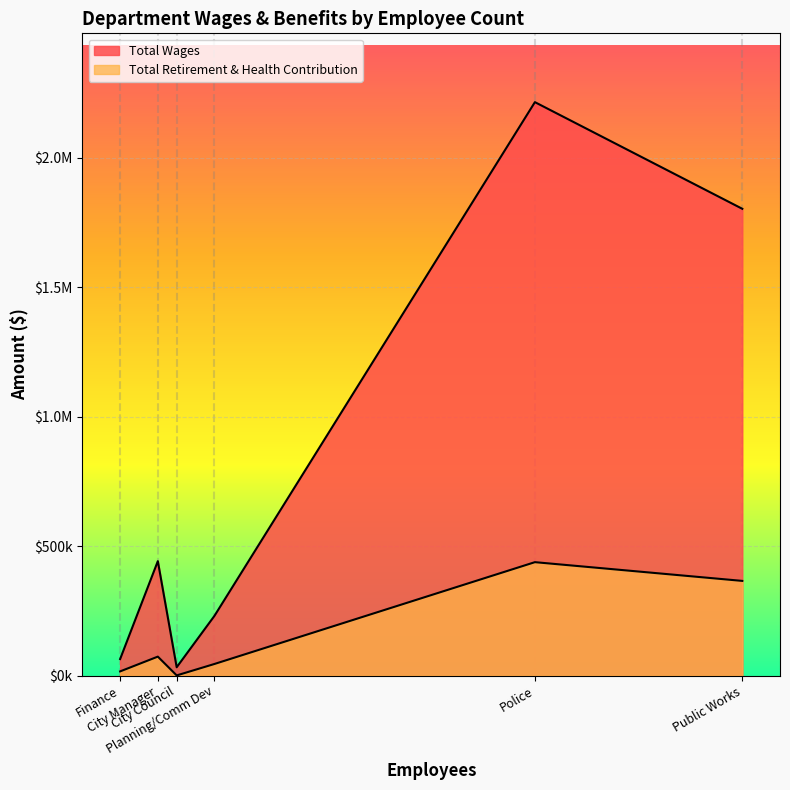

Reading left to right, what are all the values shown in this chart?

Total Wages: Police=2213945	Public Works=1802137	City Manager=441631	Planning/Comm Dev=230111	Finance=63613	City Council=31920
Total Retirement & Health Contribution: Police=437712	Public Works=365383	City Manager=72981	Planning/Comm Dev=44526	Finance=15953	City Council=425